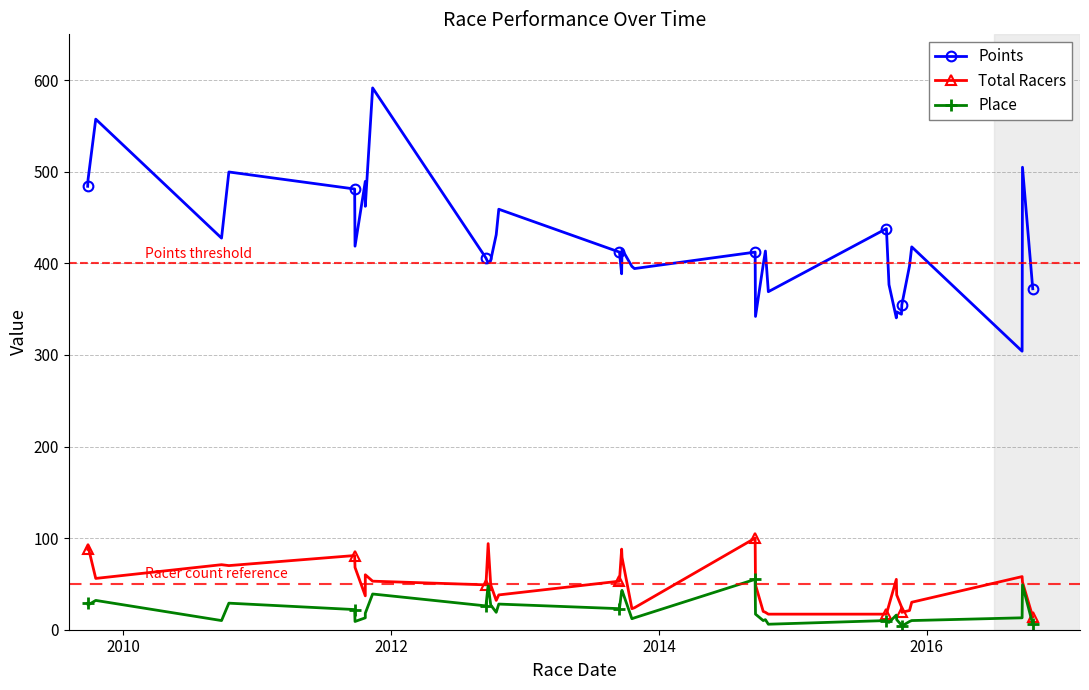

Which series has the largest range (max minus min)?

Points